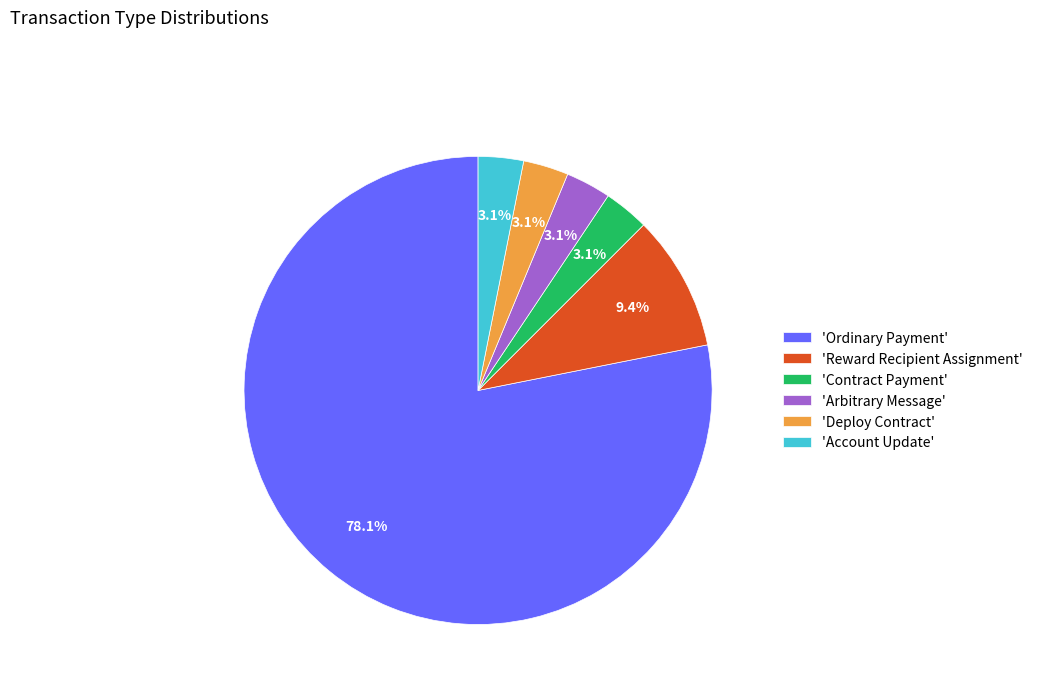

What percentage is NOT represented by 'Deploy Contract'?

96.9%